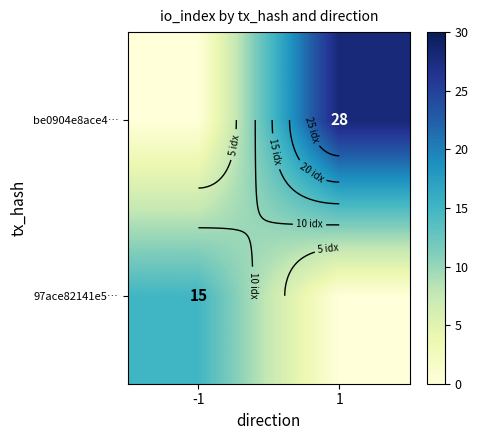

List the labels in order of 97ace82141e5… value, smallest first.

1, -1